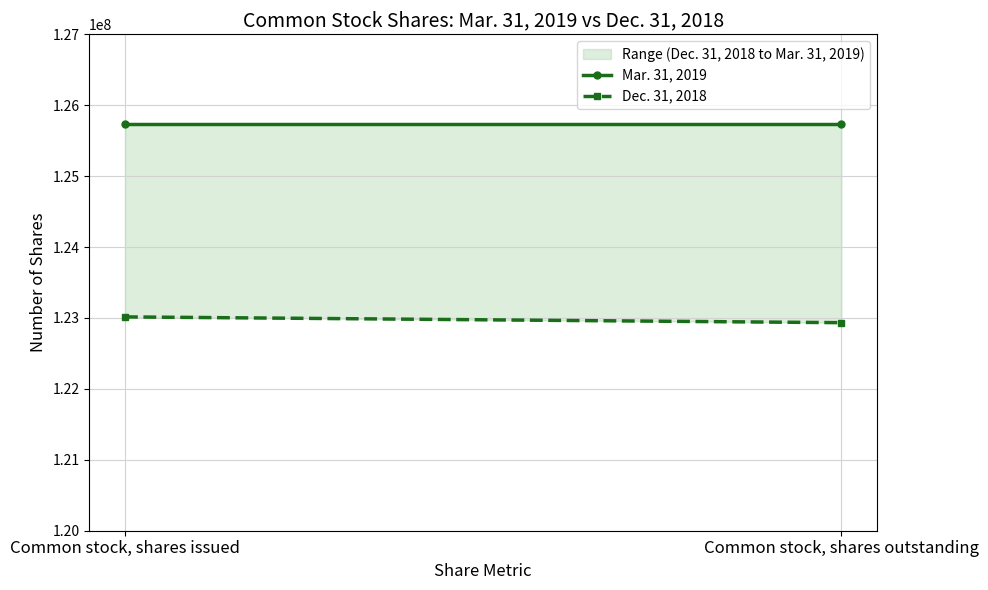

Which category has the lowest value across all series?

Common stock, shares outstanding